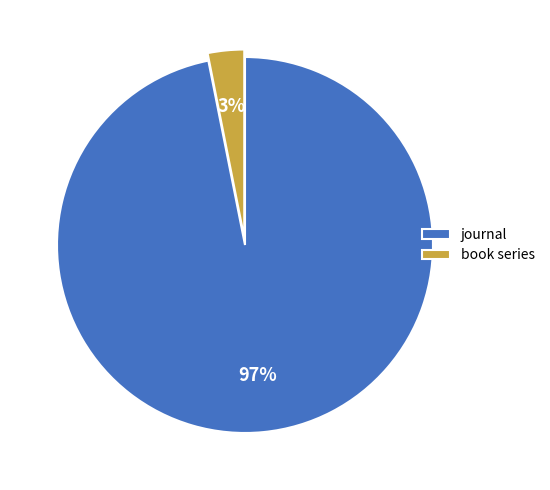

What percentage is the book series slice, to the nearest percent?

3%